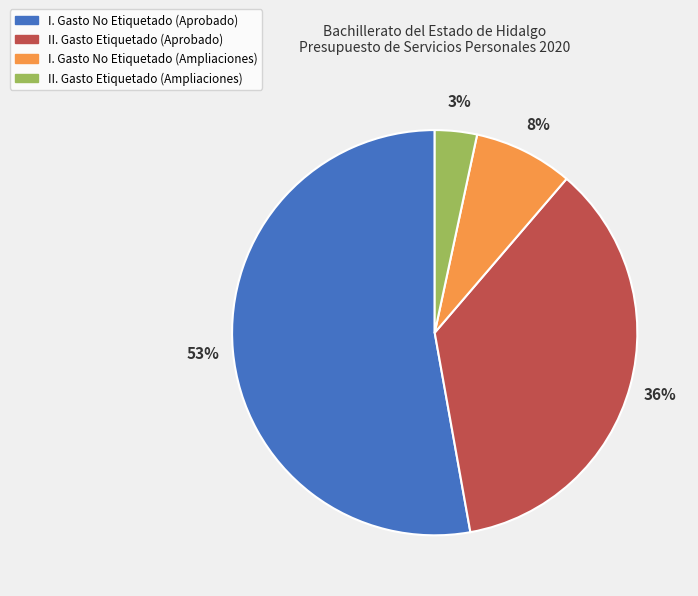

Which slice is the smallest?

II. Gasto Etiquetado (Ampliaciones)